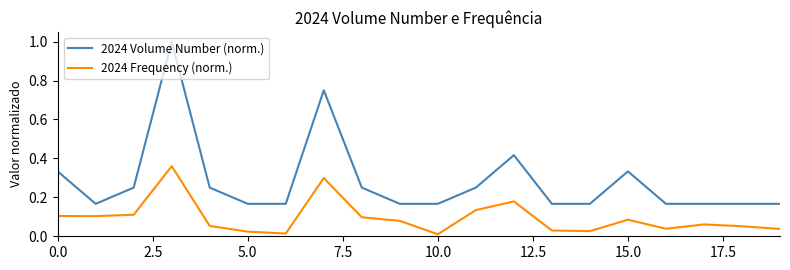

Which series has the largest range (max minus min)?

2024 Volume Number (norm.)